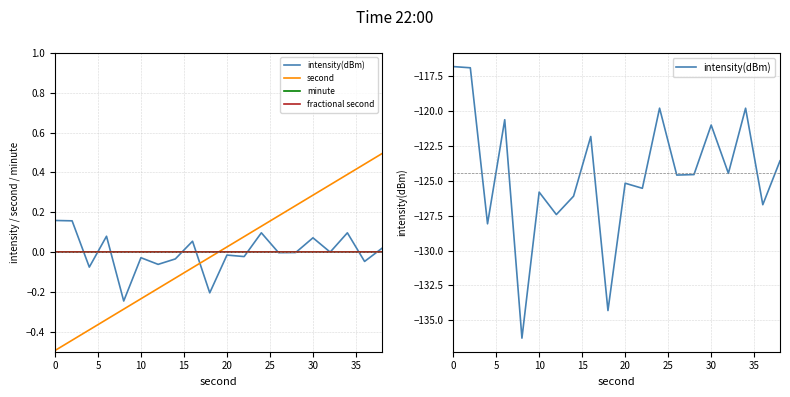

What is the value of the second point at the 1st from the left?

-0.5